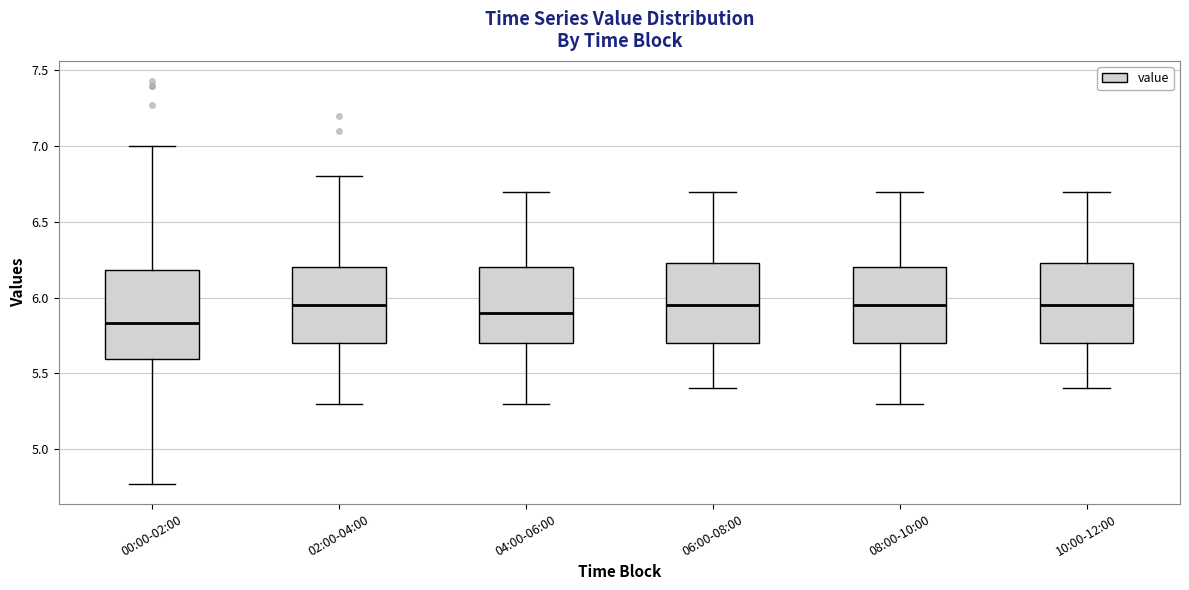

Comparing the boxes themselves (not the whiskers), which one is the tallest?

00:00-02:00